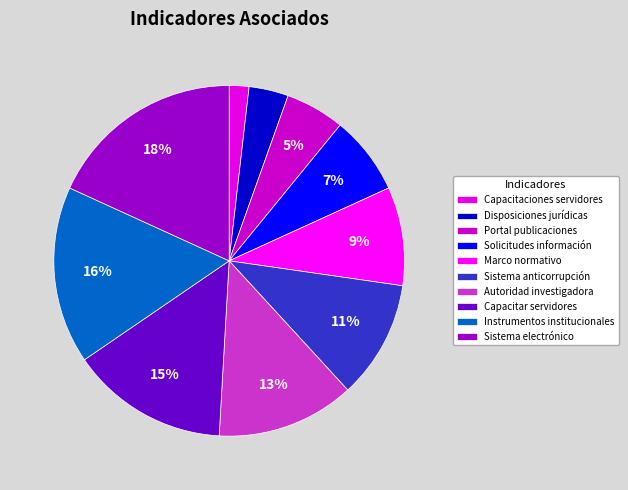

Does any single category account for the majority?

No